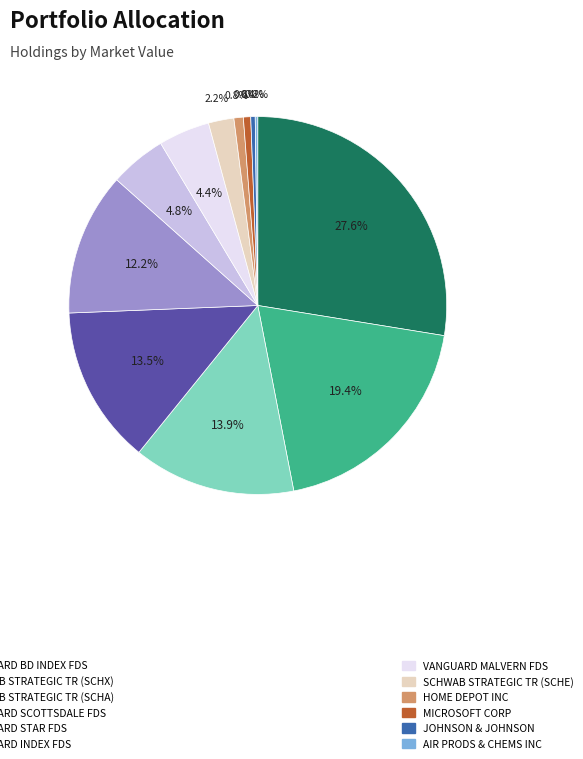

Is there a majority slice in this chart?

No